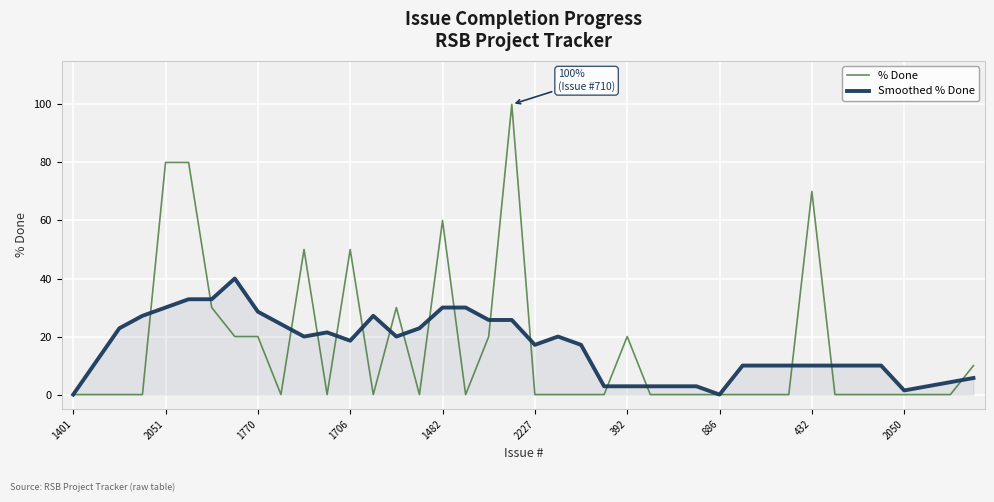

Which series has the widest spread of values?

% Done